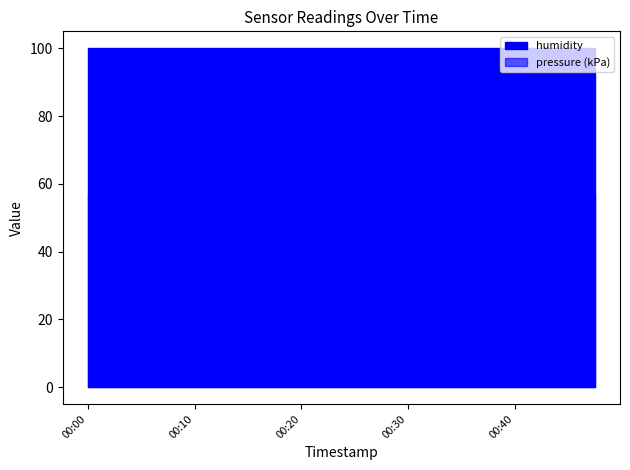

True or false: humidity and pressure intersect in this chart.

False